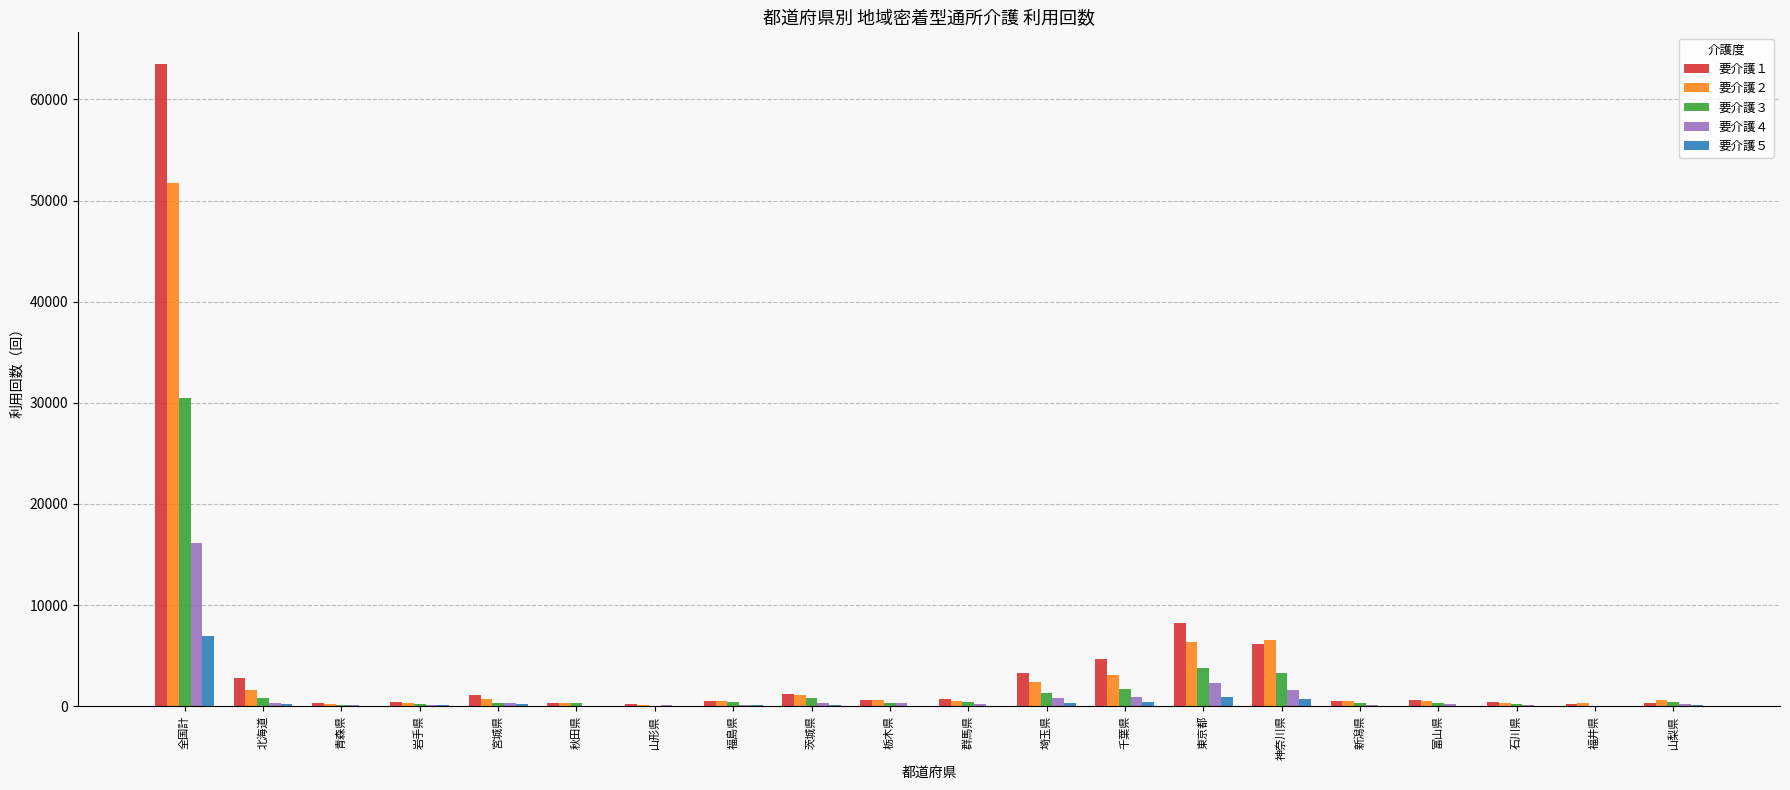

At which category is the sum across all series the highest?

全国計